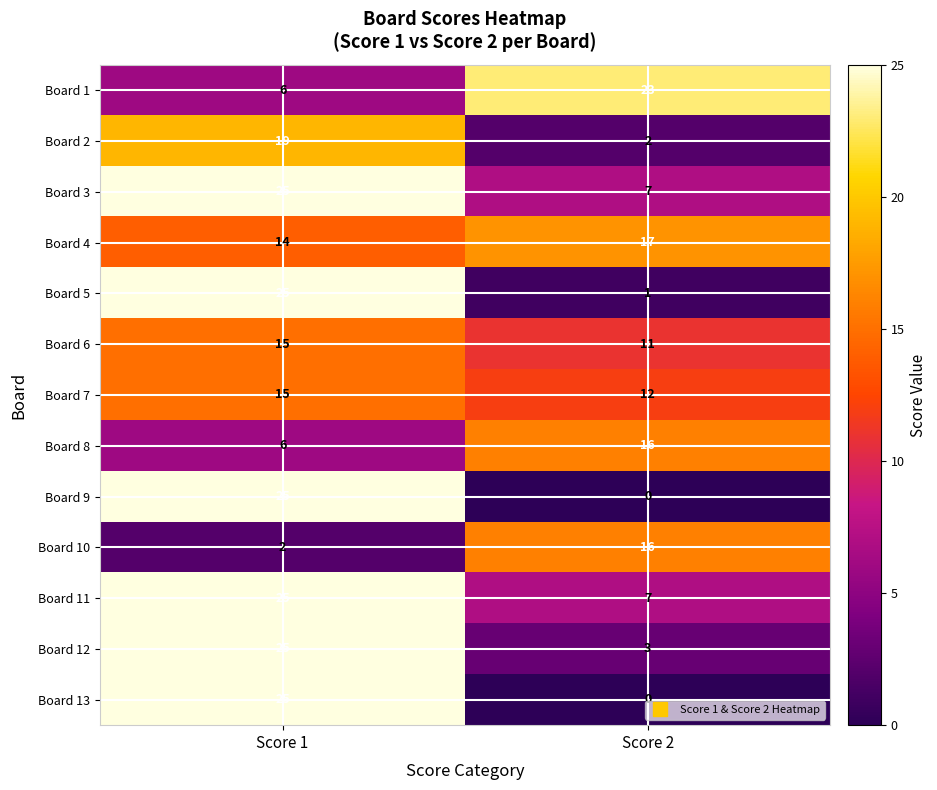

What is the spread (max minus min) of values at Score 1?

23